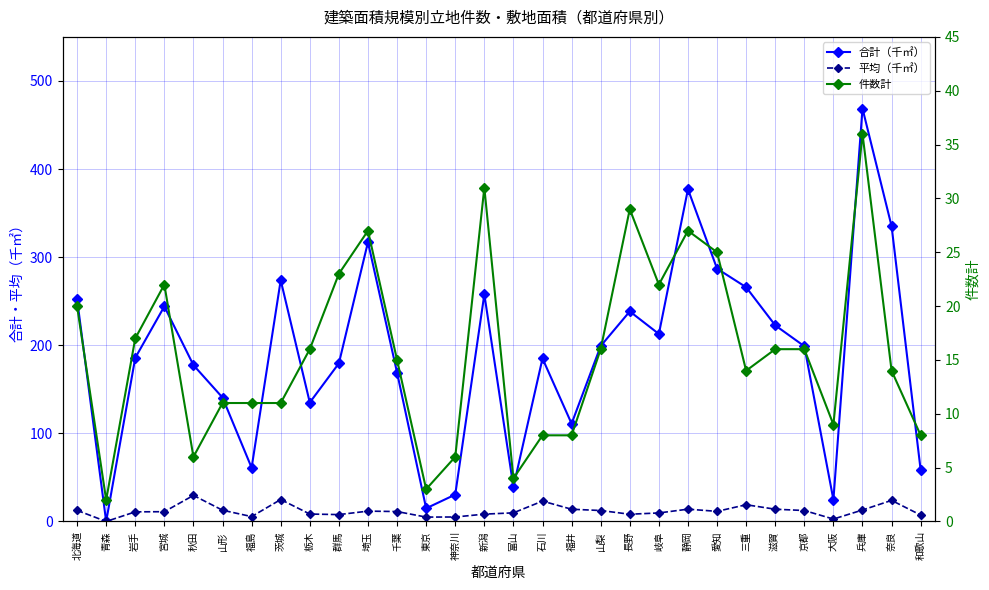

The 平均（千㎡） series shows 1.8 at 東京. True or false?

False